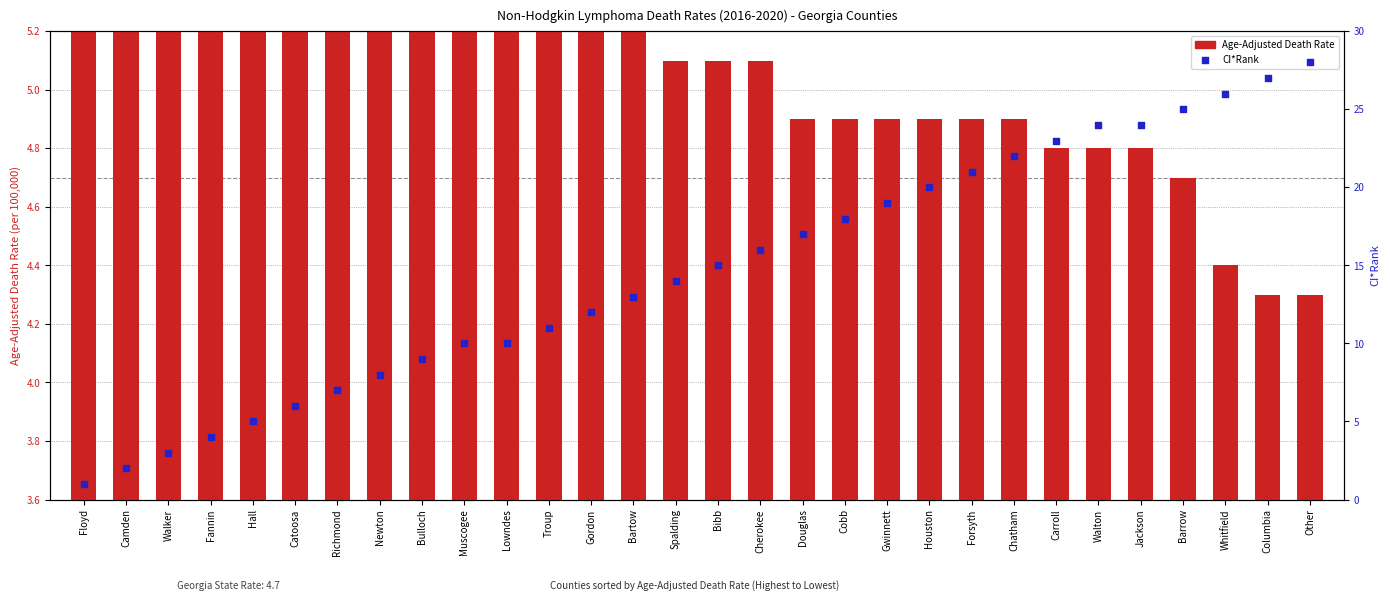

Which series reaches the minimum Y coordinate?

CI*Rank